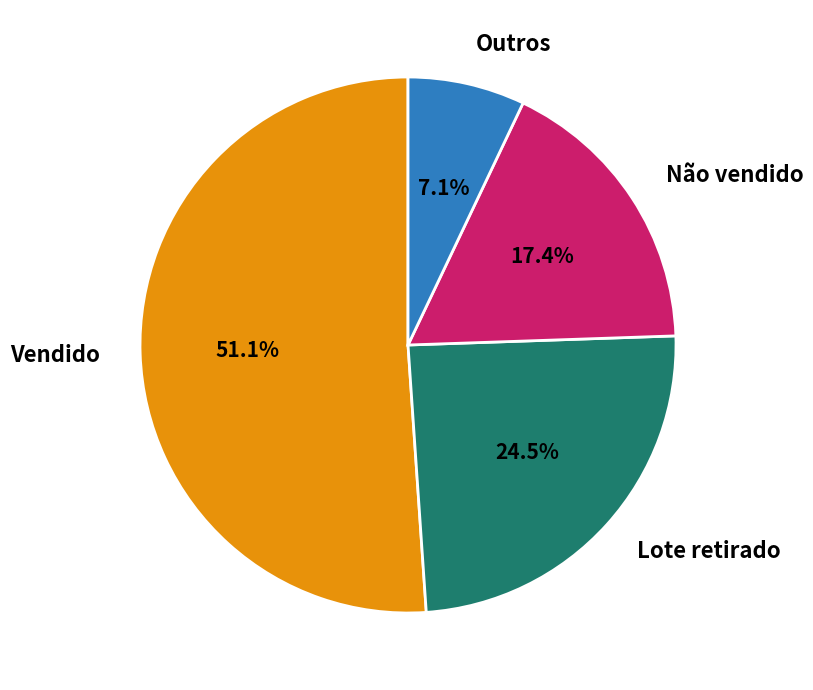

Combined, do Não vendido and Outros account for over 50%?

No